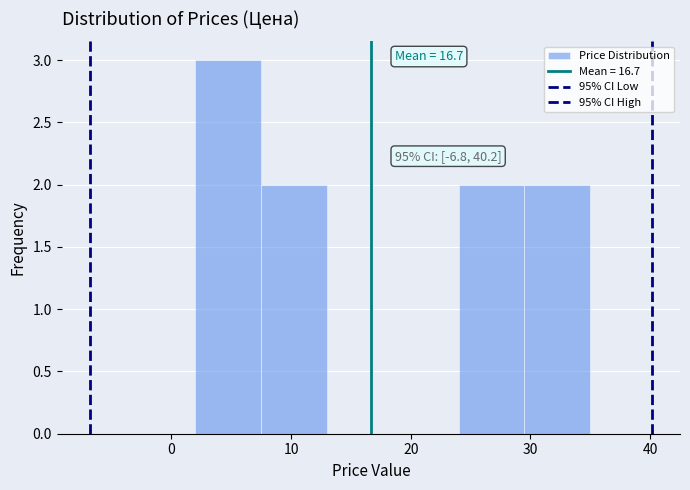

Over which range of the x-axis is the bar tallest?

2.0 to 7.5